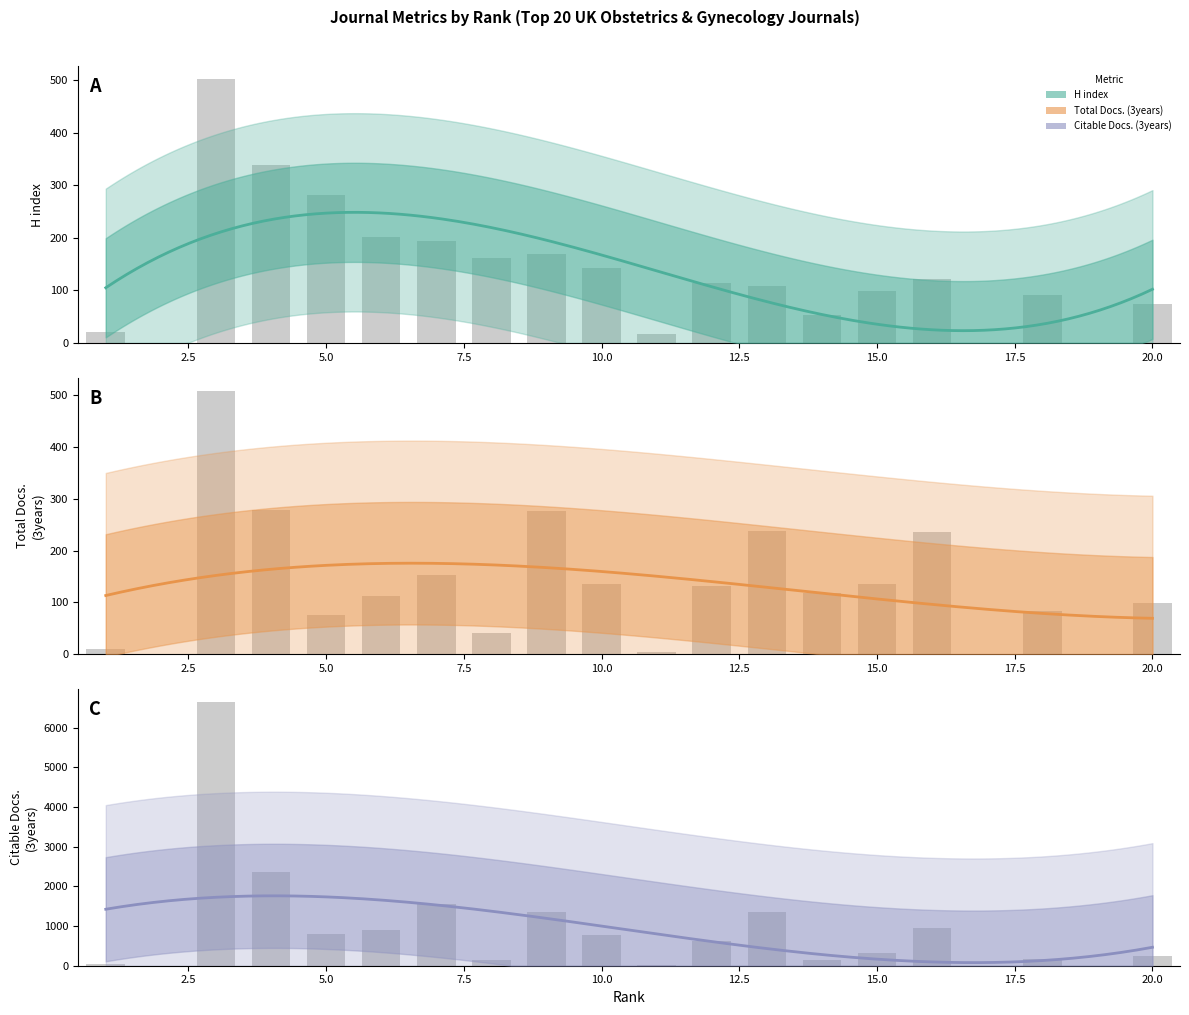

How many values in the Citable Docs. (3years) series are below 632?

10